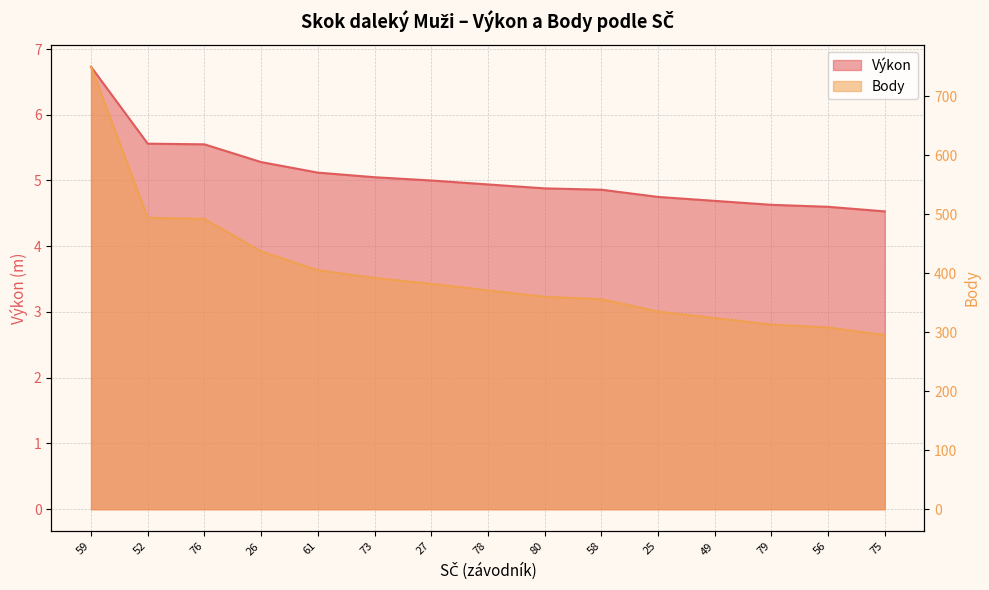

Reading right to left, extract all data points from this chart.

Výkon: 4.5	4.6	4.6	4.7	4.8	4.9	4.9	4.9	5.0	5.0	5.1	5.3	5.5	5.6	6.7
Body: 295.0	308.0	313.0	324.0	335.0	356.0	360.0	371.0	382.0	392.0	405.0	437.0	492.0	494.0	750.0